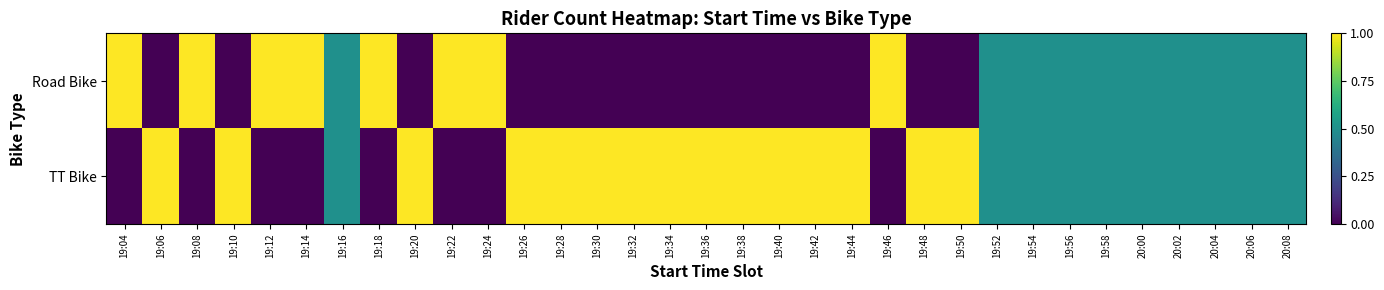

Reading right to left, list all the values displayed in this chart.

Road Bike: 20:08=0.5	20:06=0.5	20:04=0.5	20:02=0.5	20:00=0.5	19:58=0.5	19:56=0.5	19:54=0.5	19:52=0.5	19:50=0.0	19:48=0.0	19:46=1.0	19:44=0.0	19:42=0.0	19:40=0.0	19:38=0.0	19:36=0.0	19:34=0.0	19:32=0.0	19:30=0.0	19:28=0.0	19:26=0.0	19:24=1.0	19:22=1.0	19:20=0.0	19:18=1.0	19:16=0.5	19:14=1.0	19:12=1.0	19:10=0.0	19:08=1.0	19:06=0.0	19:04=1.0
TT Bike: 20:08=0.5	20:06=0.5	20:04=0.5	20:02=0.5	20:00=0.5	19:58=0.5	19:56=0.5	19:54=0.5	19:52=0.5	19:50=1.0	19:48=1.0	19:46=0.0	19:44=1.0	19:42=1.0	19:40=1.0	19:38=1.0	19:36=1.0	19:34=1.0	19:32=1.0	19:30=1.0	19:28=1.0	19:26=1.0	19:24=0.0	19:22=0.0	19:20=1.0	19:18=0.0	19:16=0.5	19:14=0.0	19:12=0.0	19:10=1.0	19:08=0.0	19:06=1.0	19:04=0.0